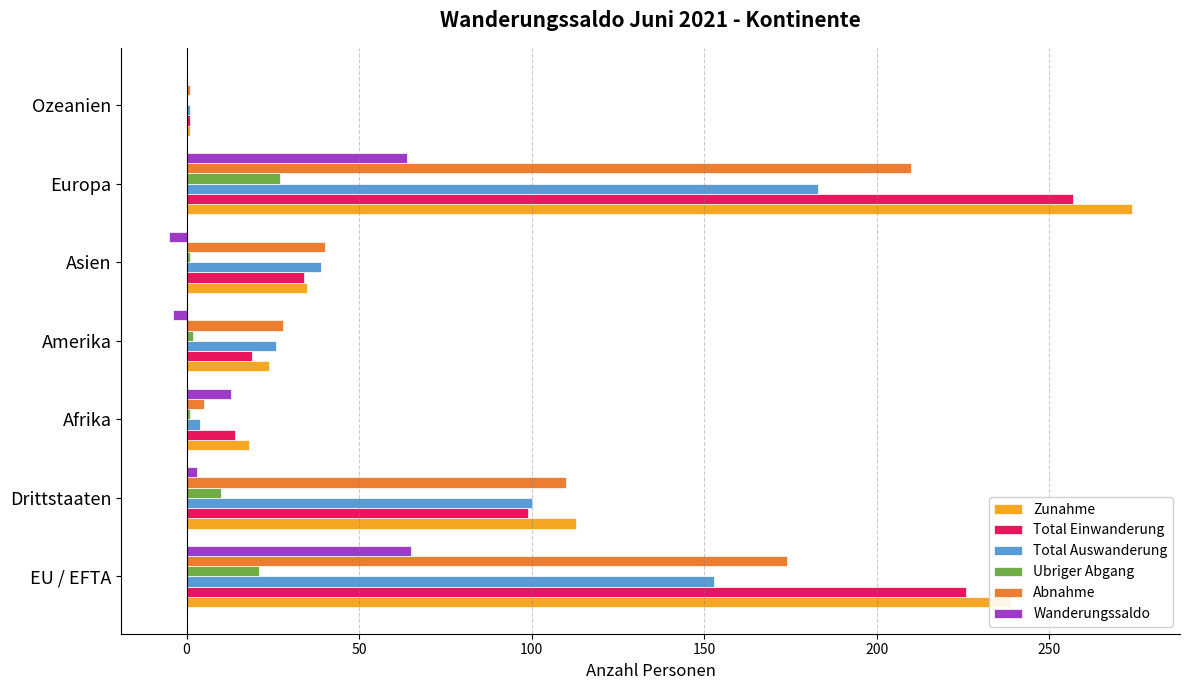

What is the sum of all Total Auswanderung values?

506